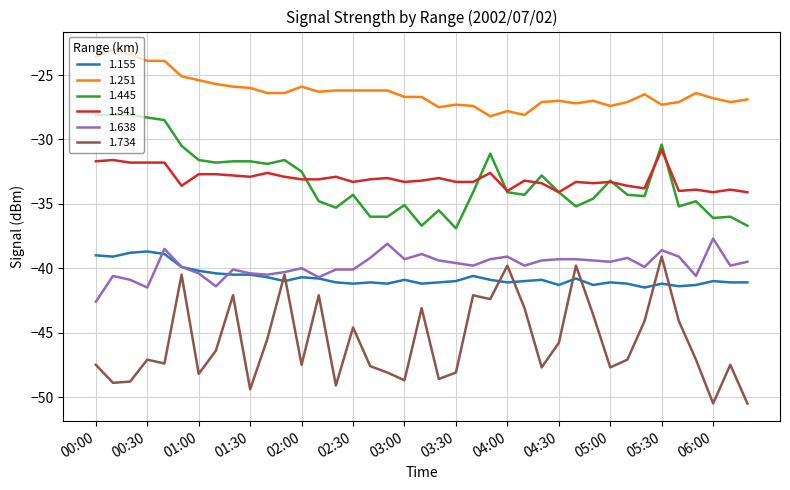

True or false: 1.638 and 1.445 intersect in this chart.

False